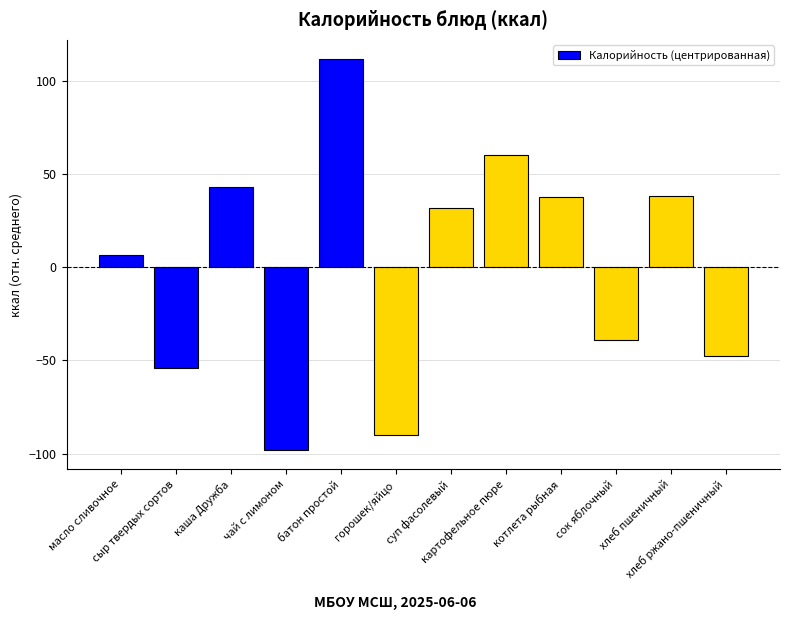

How many values are above zero?

7